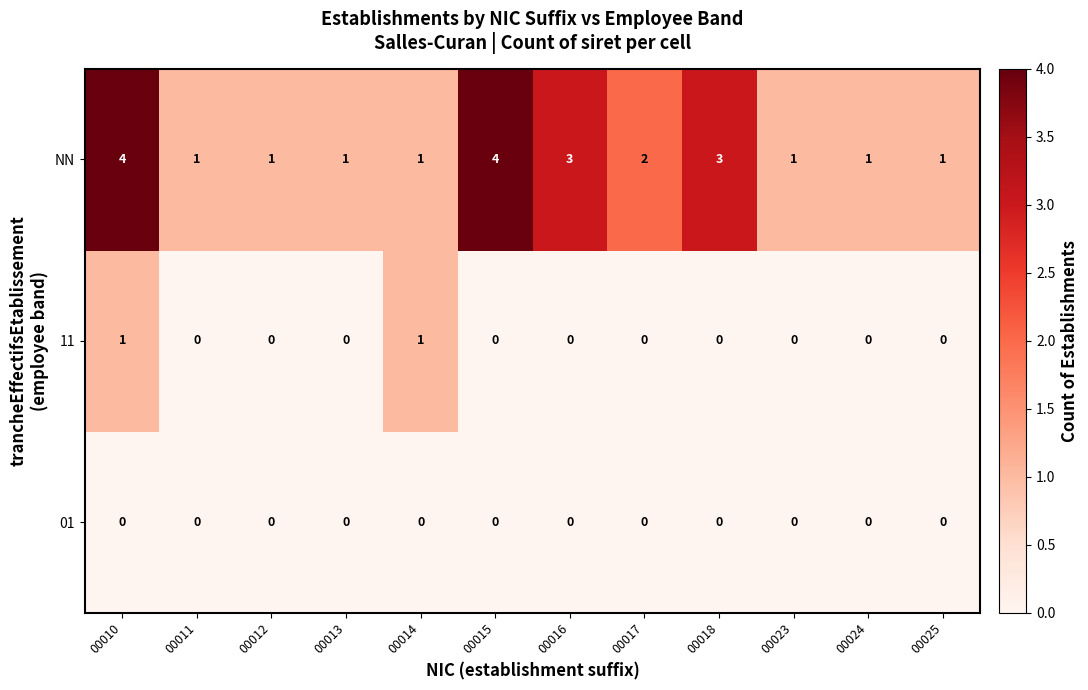

What is the maximum value shown in the chart?

4